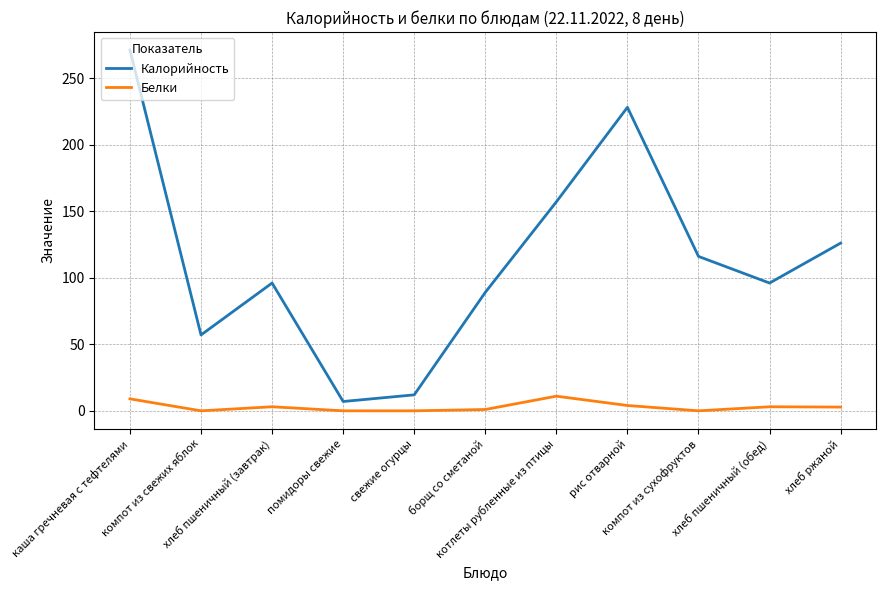

What is the minimum value for Калорийность?

7.0